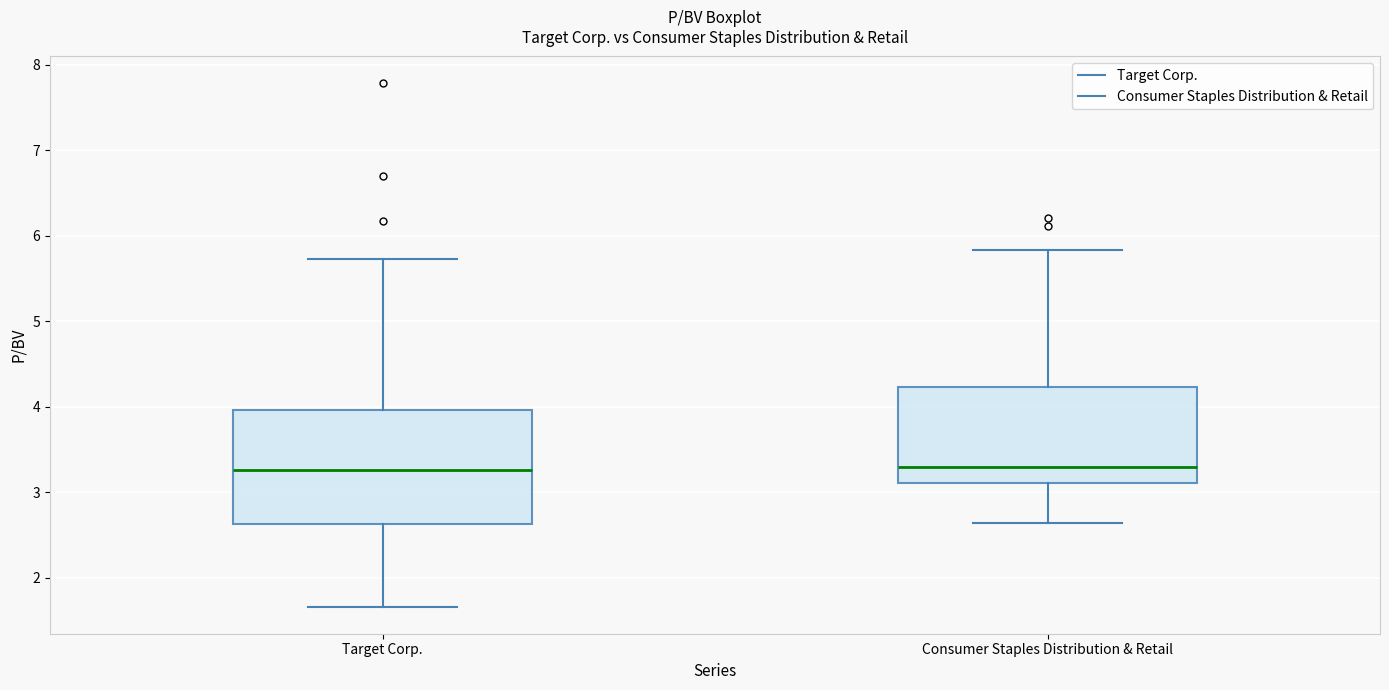

Comparing the boxes themselves (not the whiskers), which one is the tallest?

Target Corp.